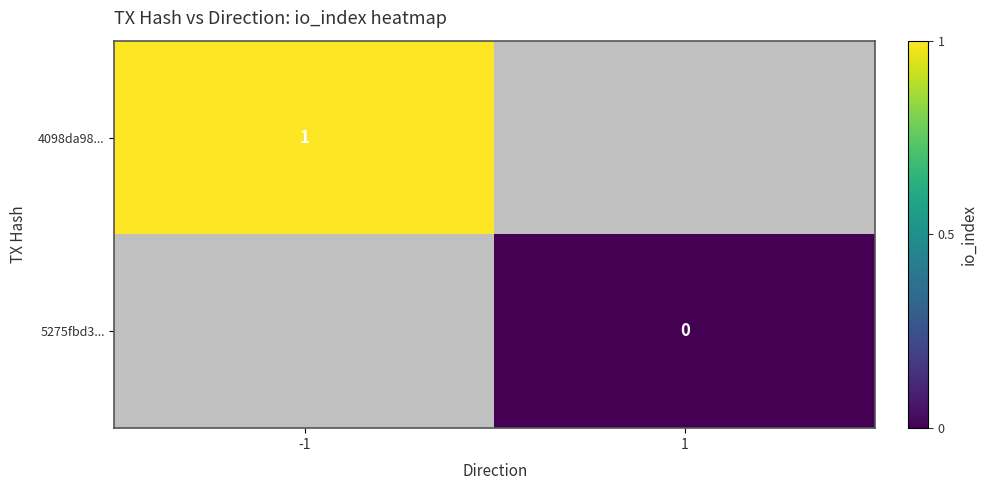

The value of 4098da98... at -1 is 1. True or false?

True